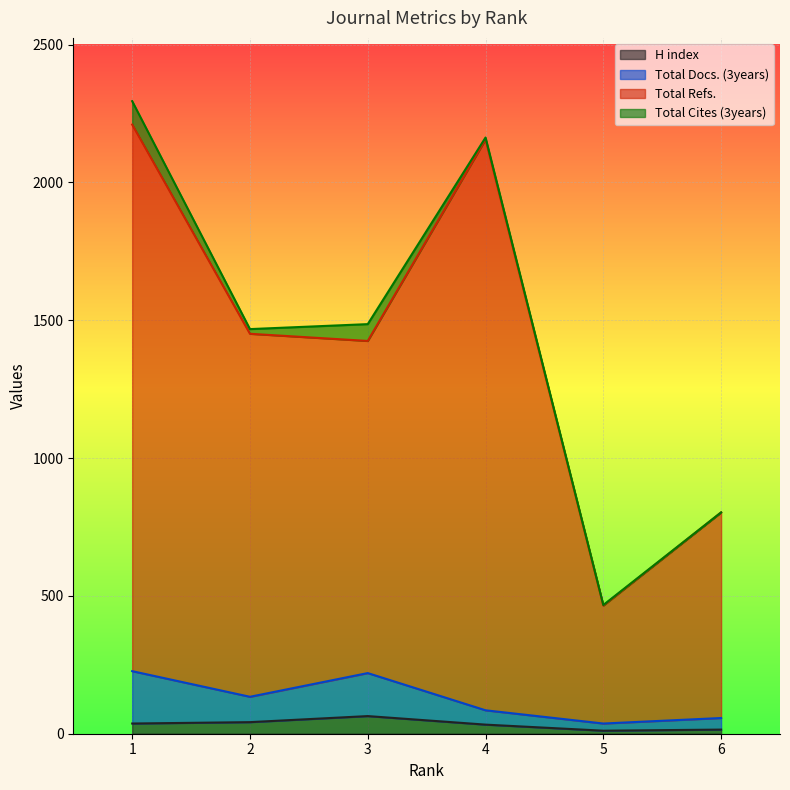

What is the average value of the Total Docs. (3years) series?

127